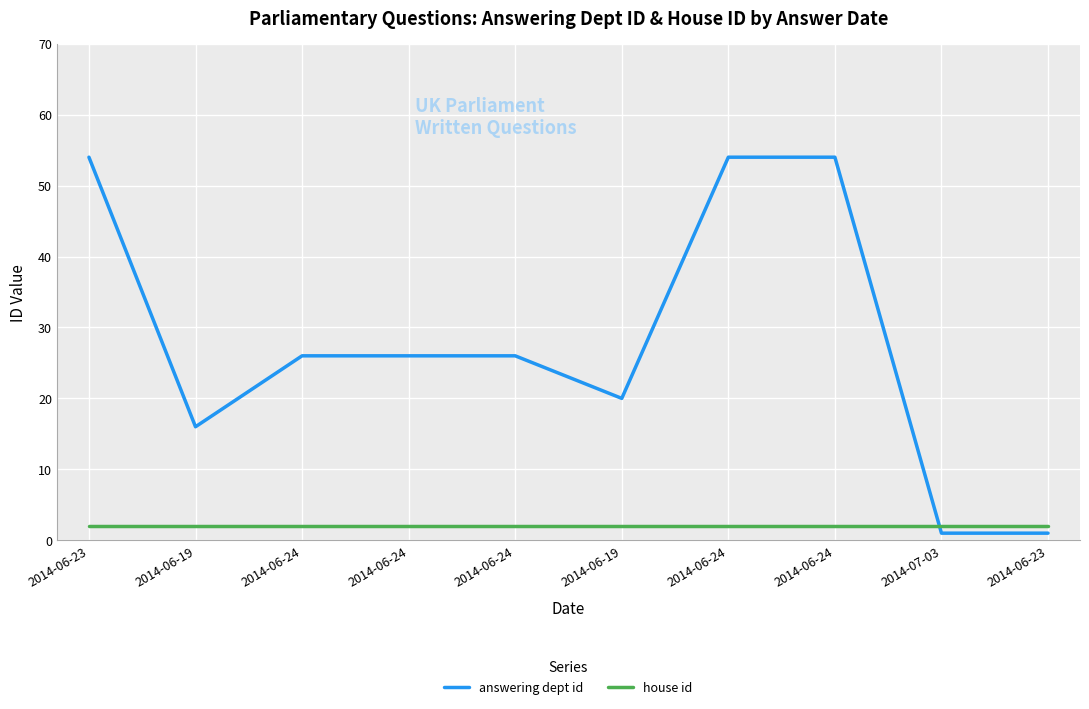

Which category has the highest value in the answering dept id series?

2014-06-23